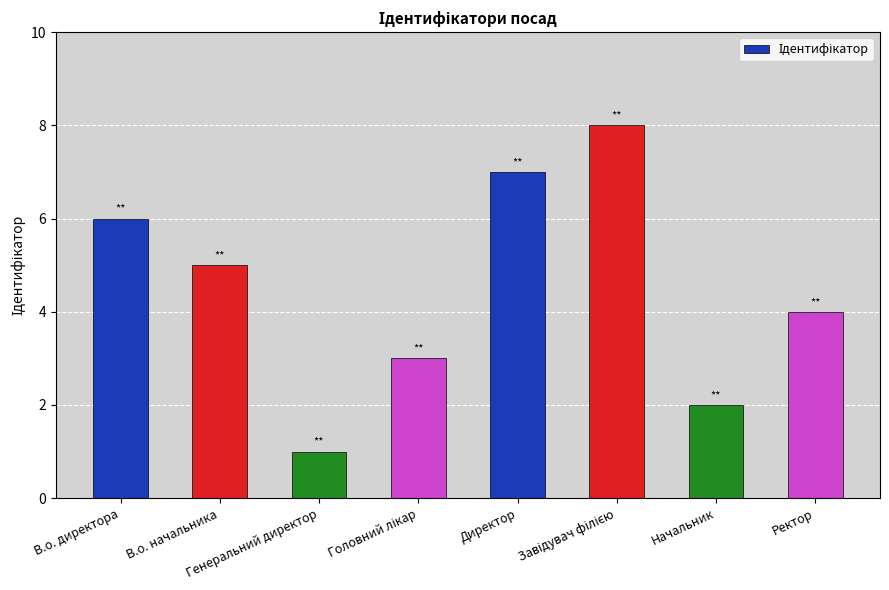

What is the difference between the second highest and minimum values?

6